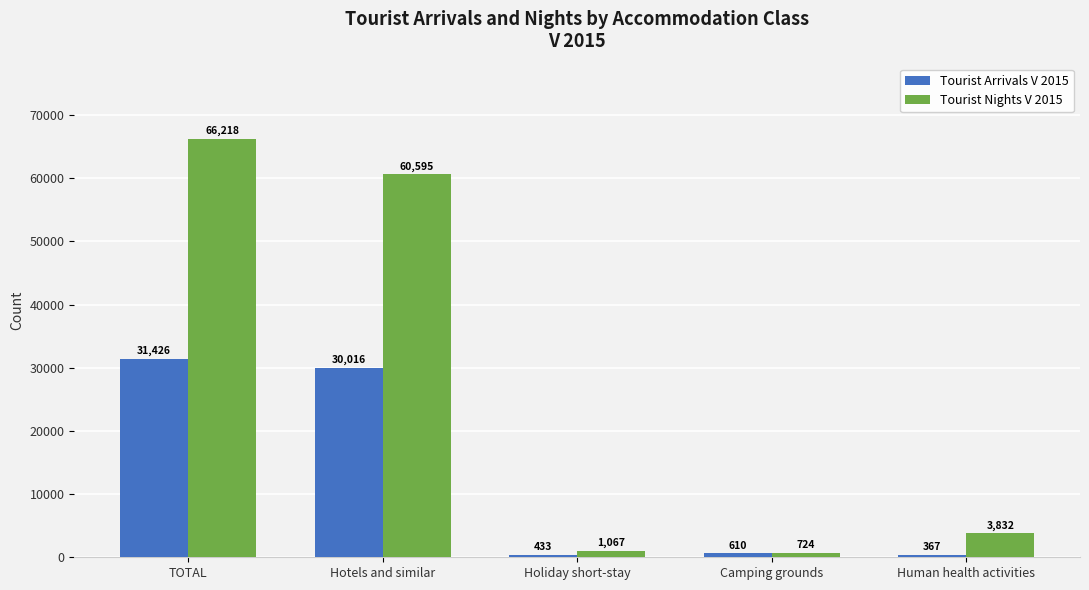

Is the value of Tourist Arrivals V 2015 at TOTAL greater than the value of Tourist Nights V 2015 at Hotels and similar?

No